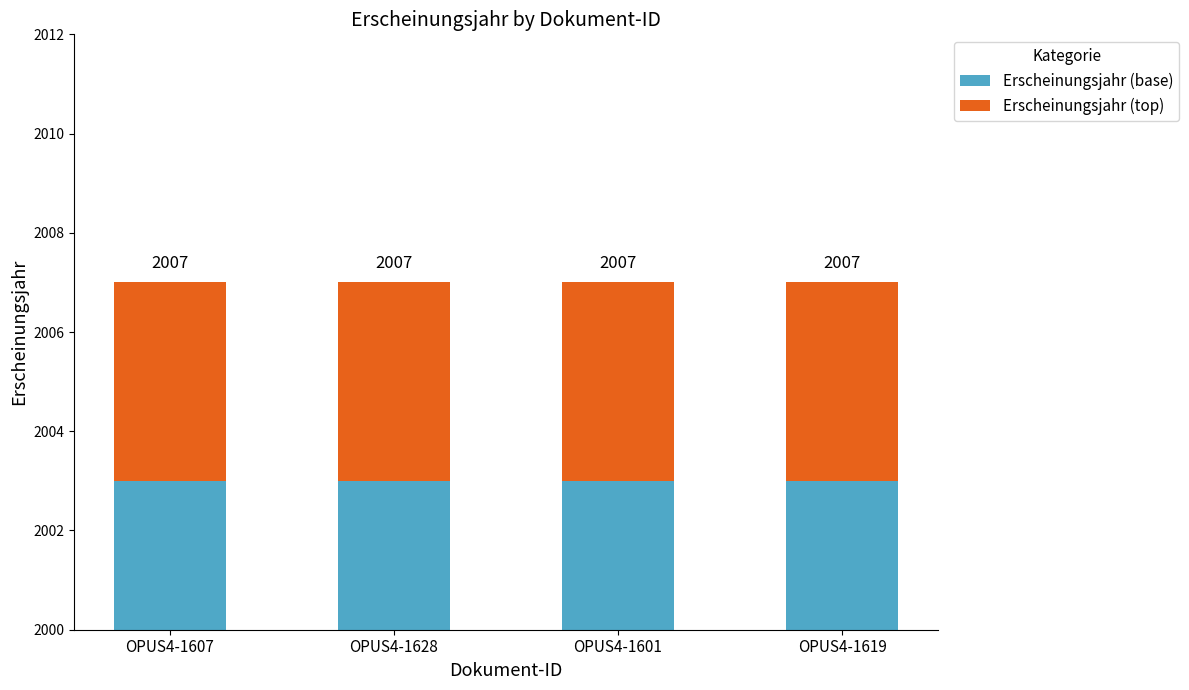

What is the spread (max minus min) of values at OPUS4-1628?

1999